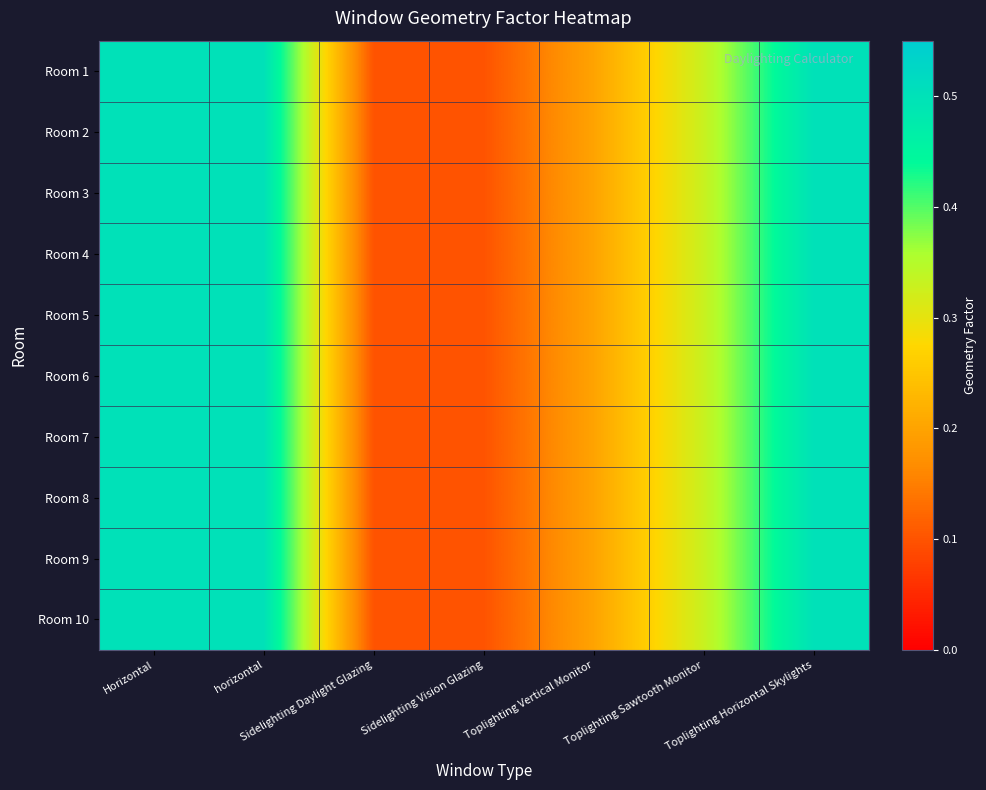

How many data points does each series have?

7